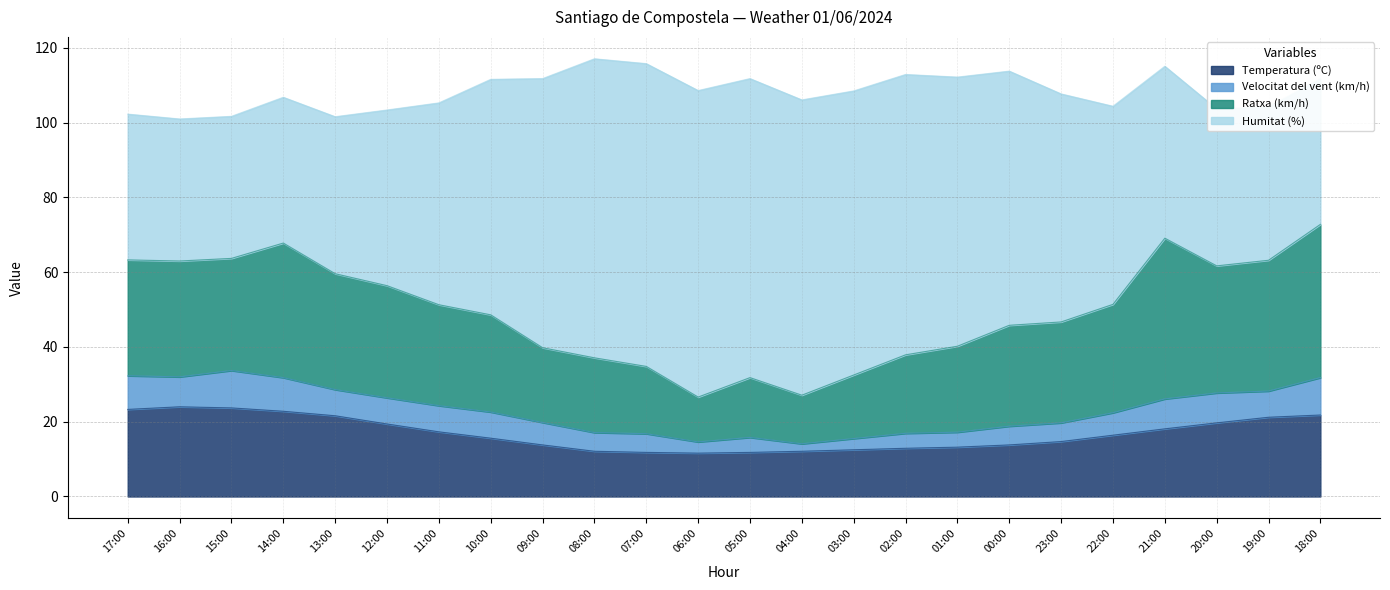

What is the greatest value displayed?

82.0